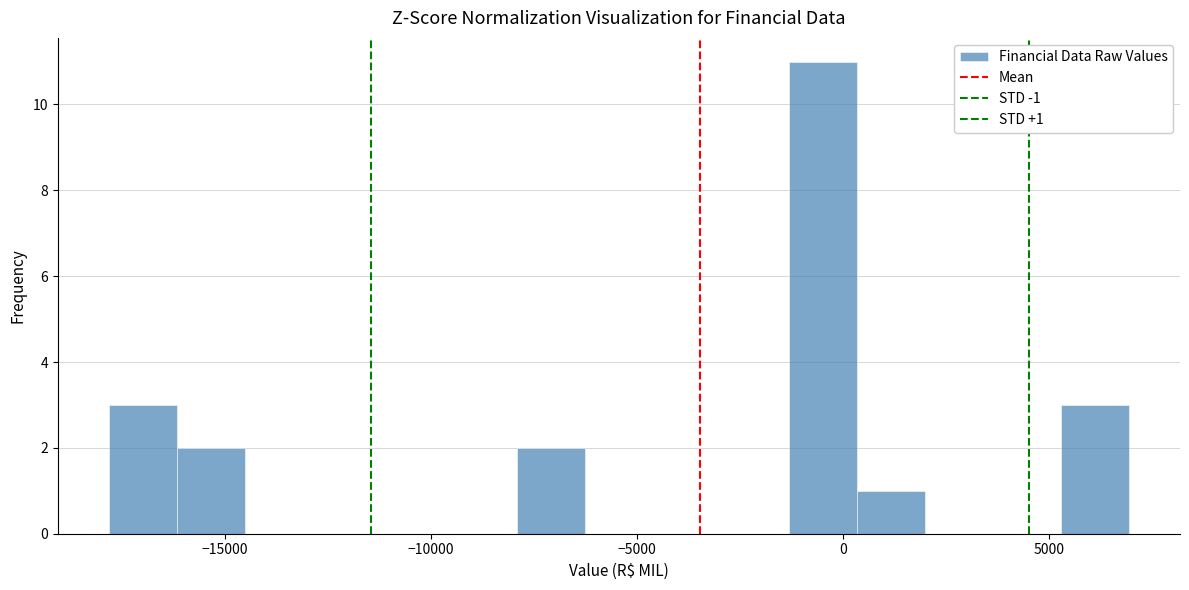

Read against the x-axis, roughly where is the centre of the tallest bar?

-500